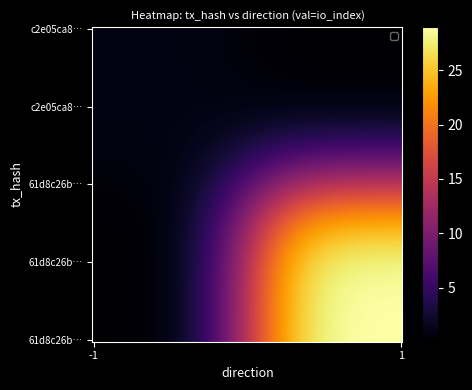

Reading left to right, what are all the values shown in this chart?

c2e05ca8e650dccdc69c5a275995a7ffa389eca: -1	1
61d8c26bc761cbae78f3343ca710bdb292bf308: 1	29